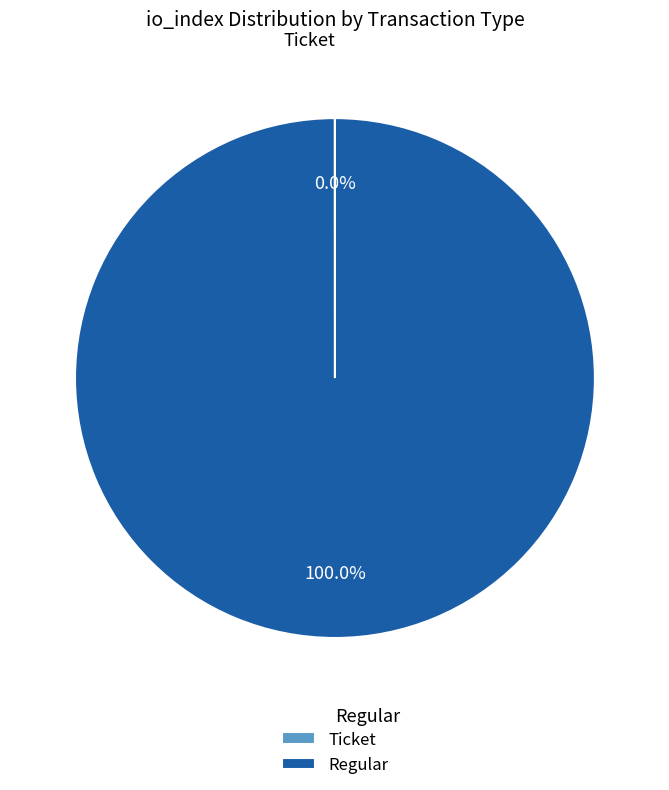

What is the largest slice in the pie chart?

Regular